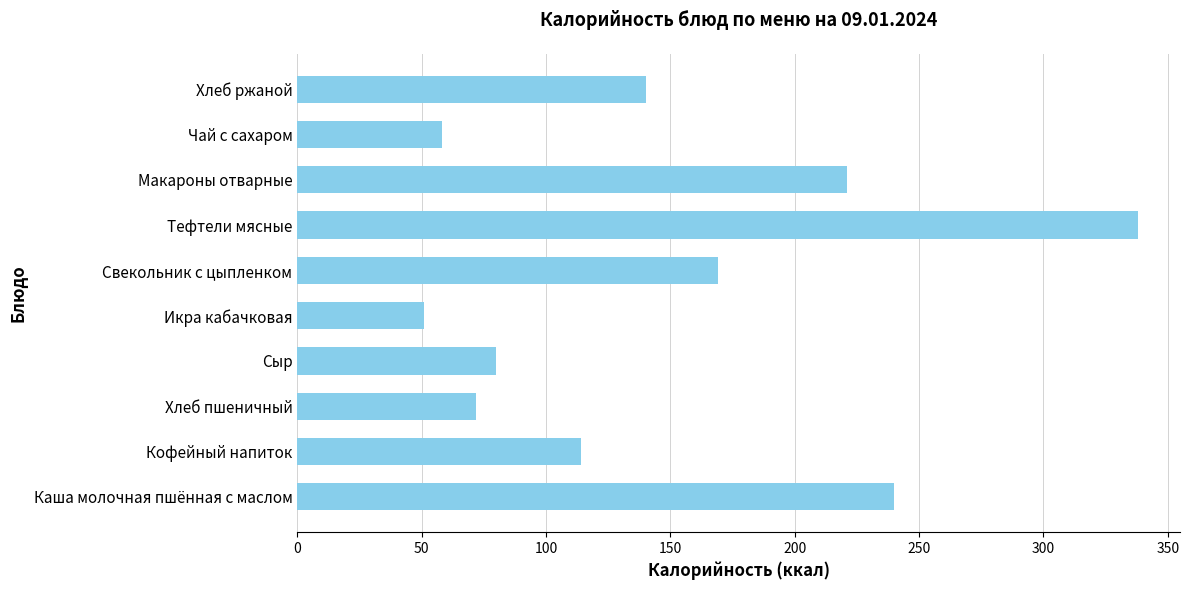

Does the chart contain any negative values?

No